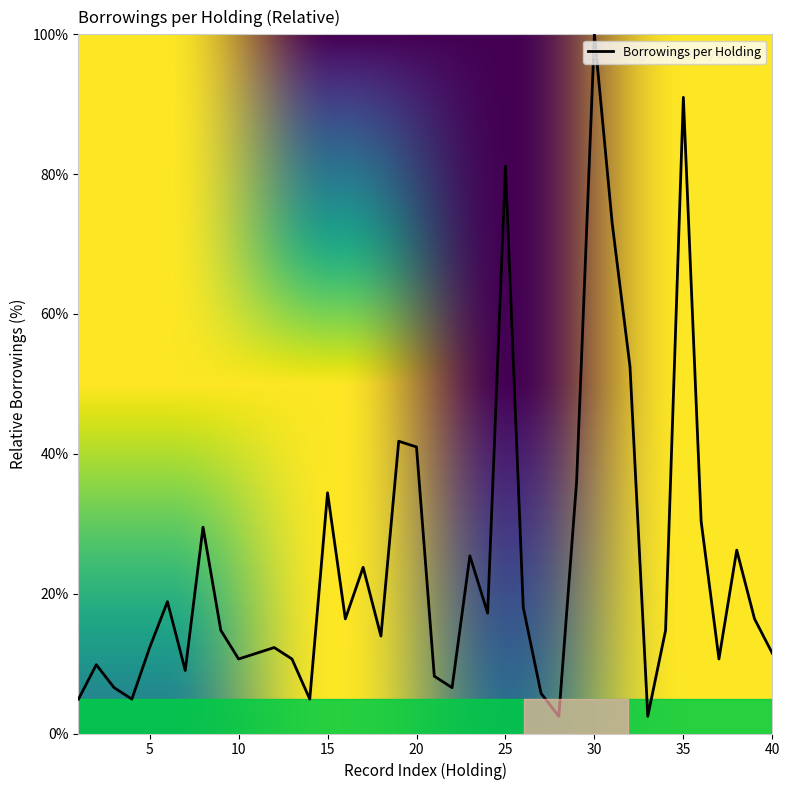

What is the minimum value shown in the chart?

2.5